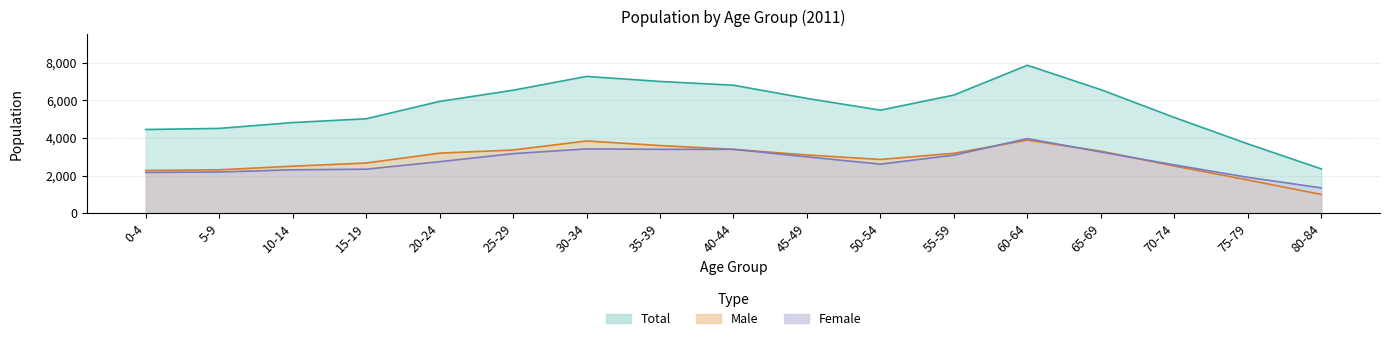

True or false: Total has more than 2 points higher than both neighbors.

False